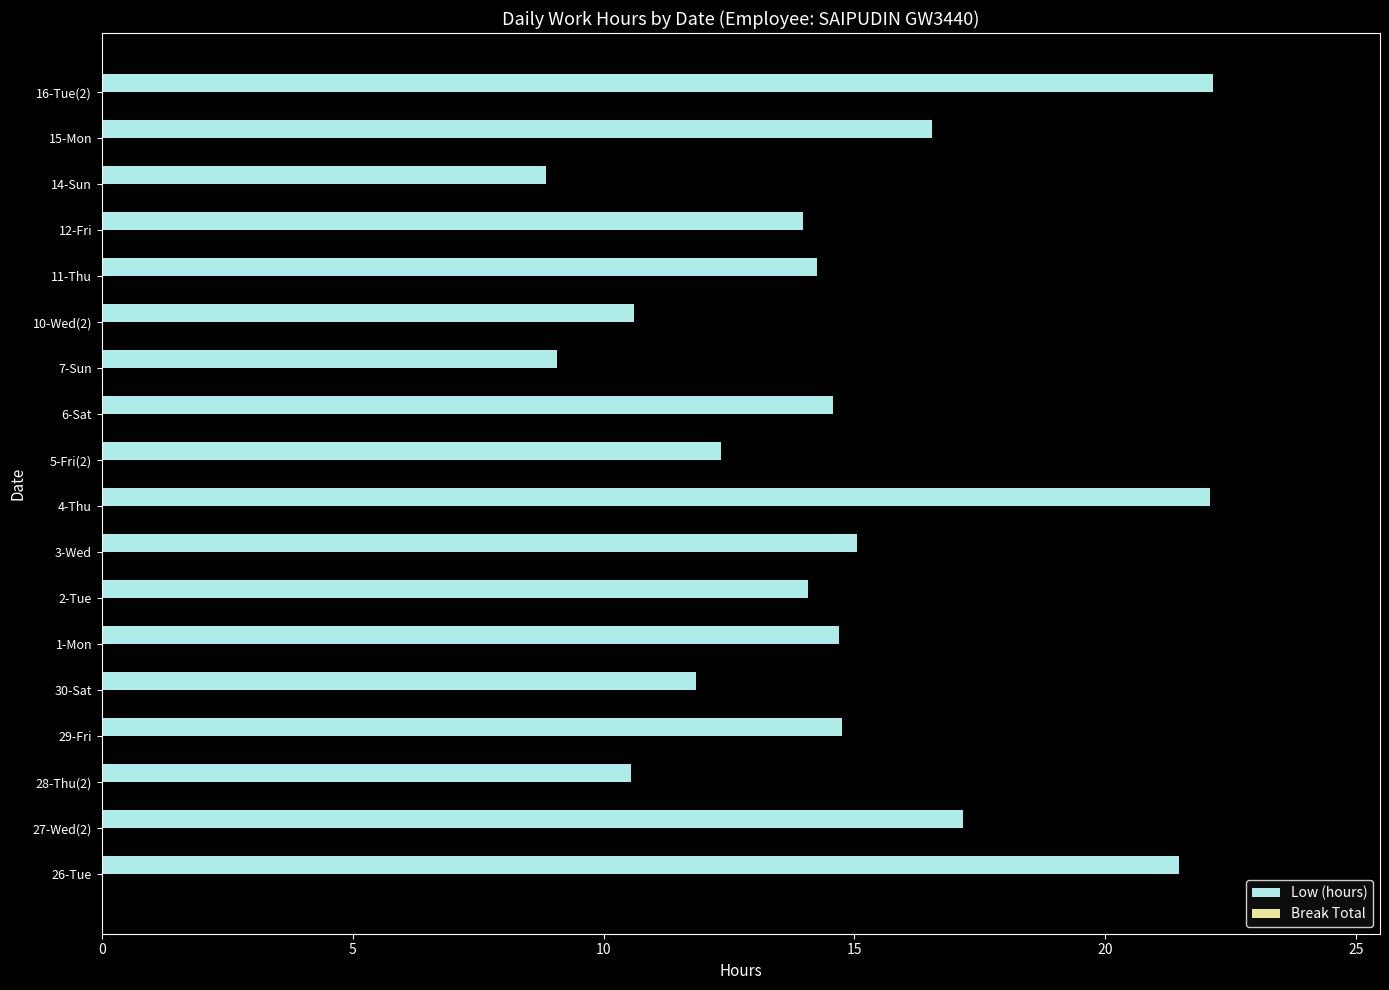

How many series are shown in this chart?

1